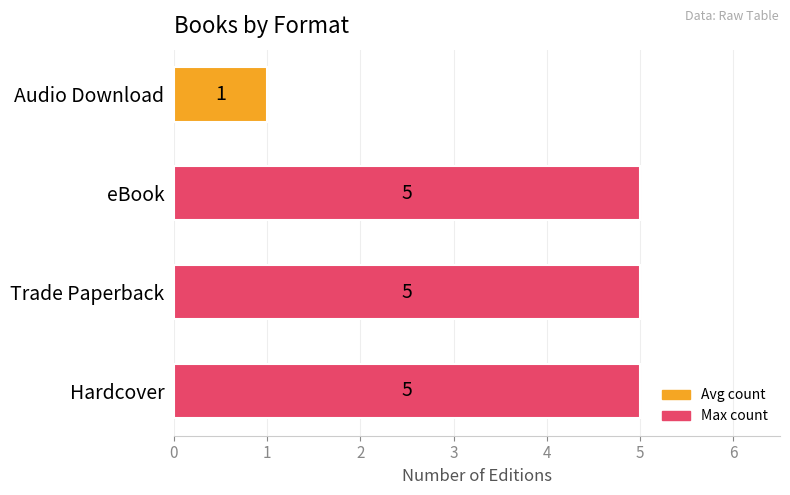

What is the change in value from Trade Paperback to Audio Download?

-4